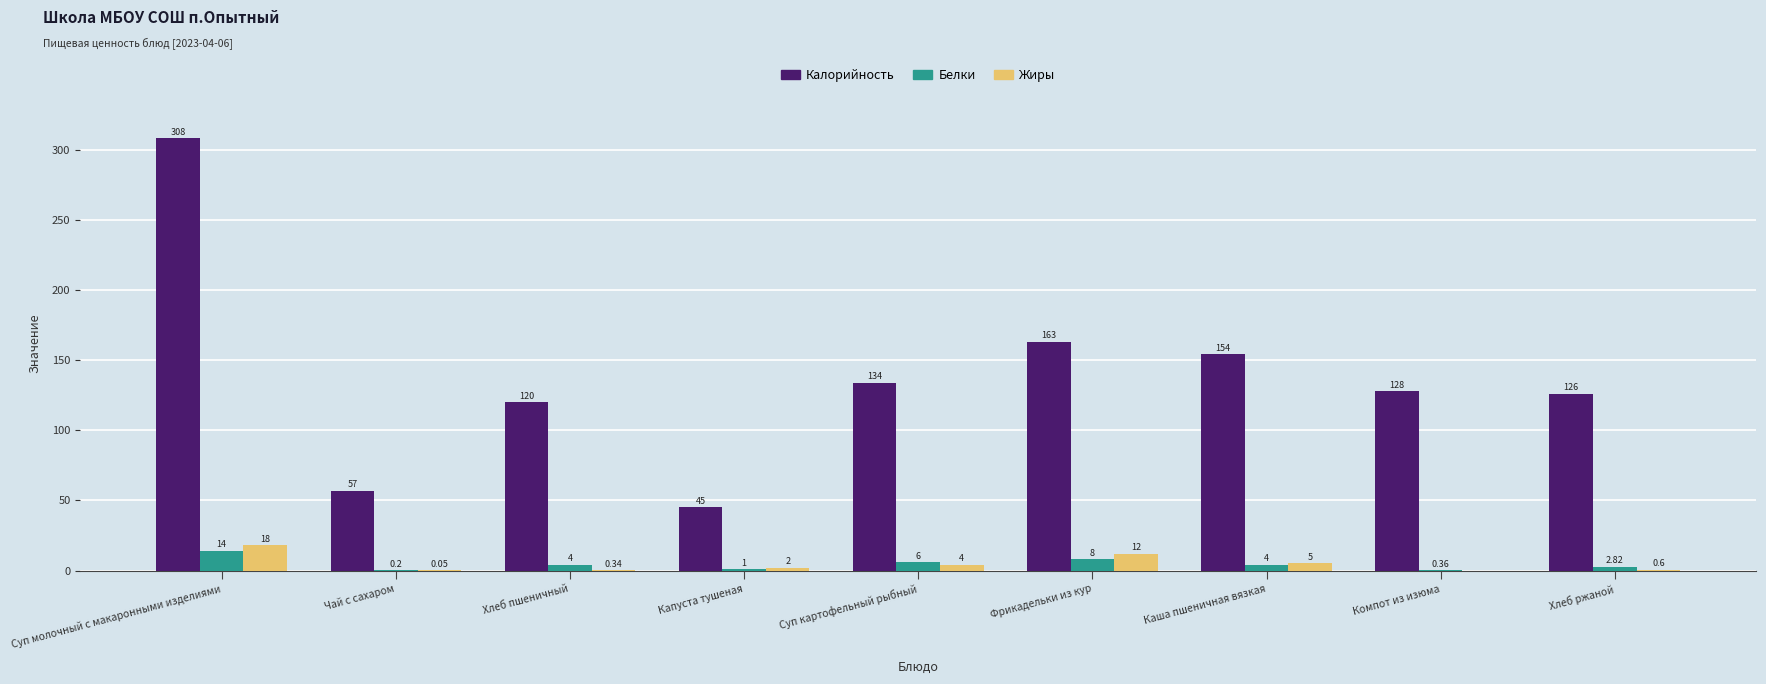

Which series has the largest total across all categories?

Калорийность